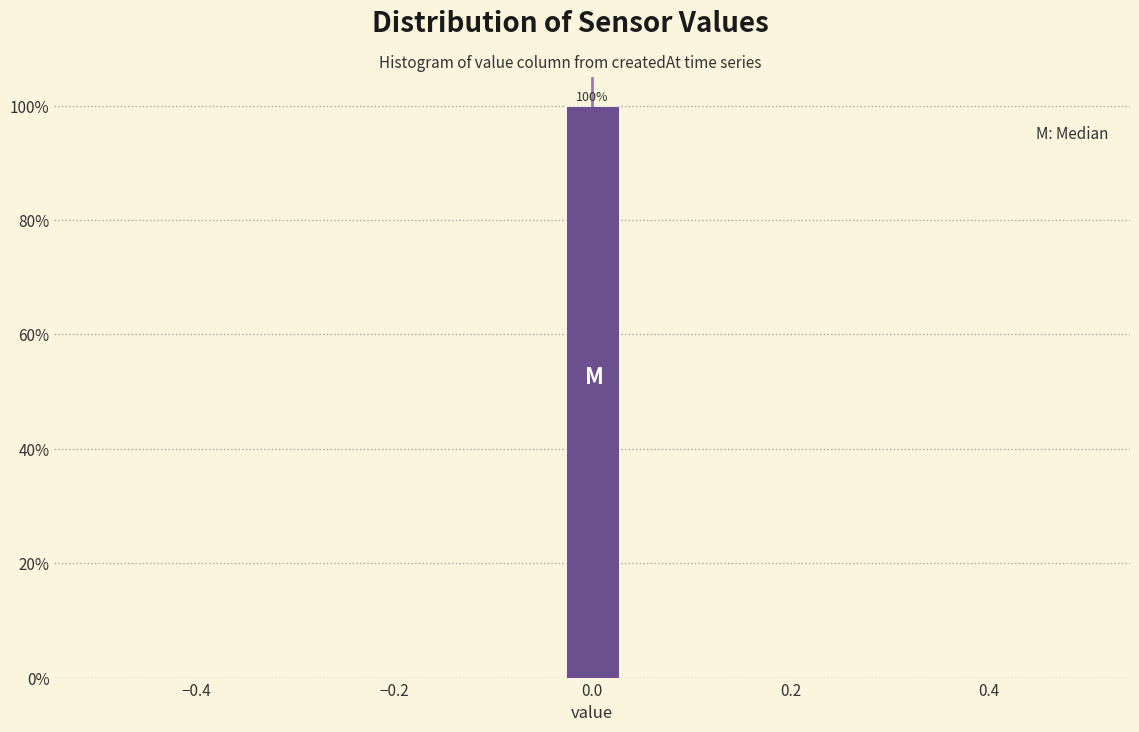

Read against the x-axis, roughly where is the centre of the tallest bar?

0.00